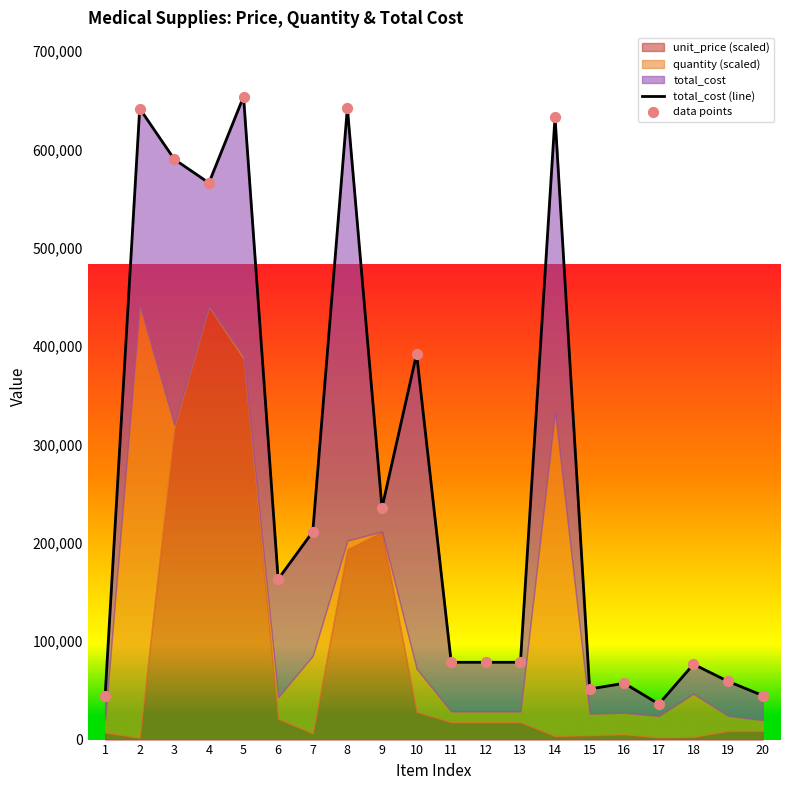

At which category is the sum across all series the highest?

5